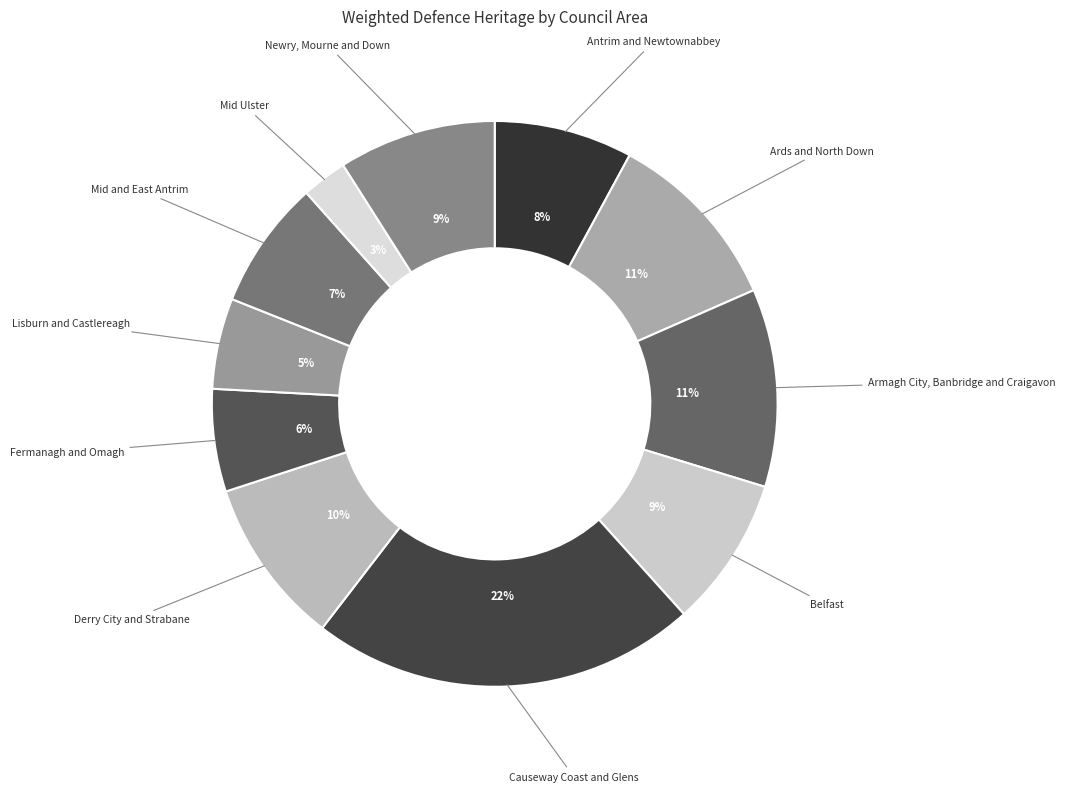

Combined, do Lisburn and Castlereagh and Ards and North Down account for over 50%?

No